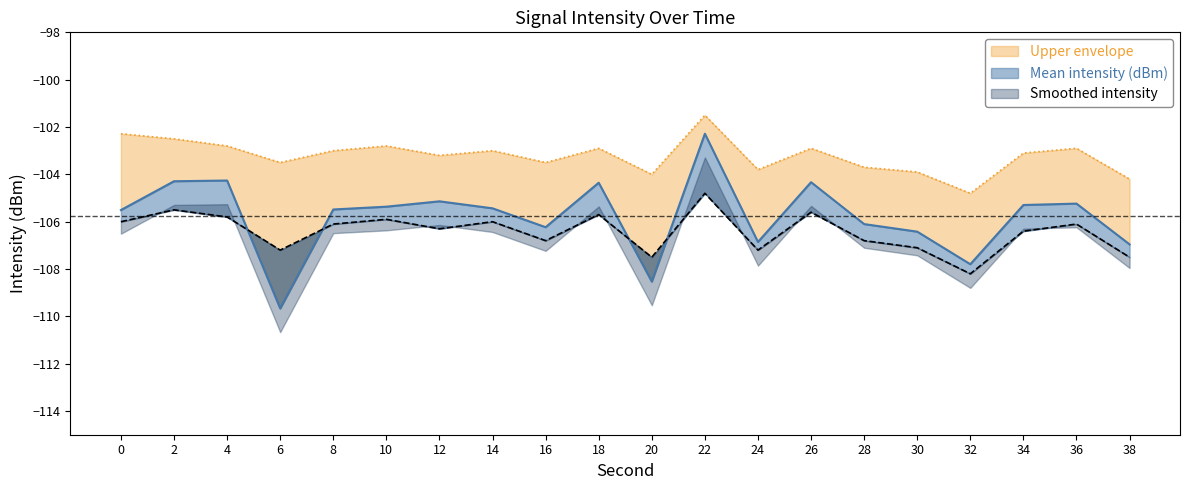

True or false: Upper envelope has a value of -103.1 at 34.

True